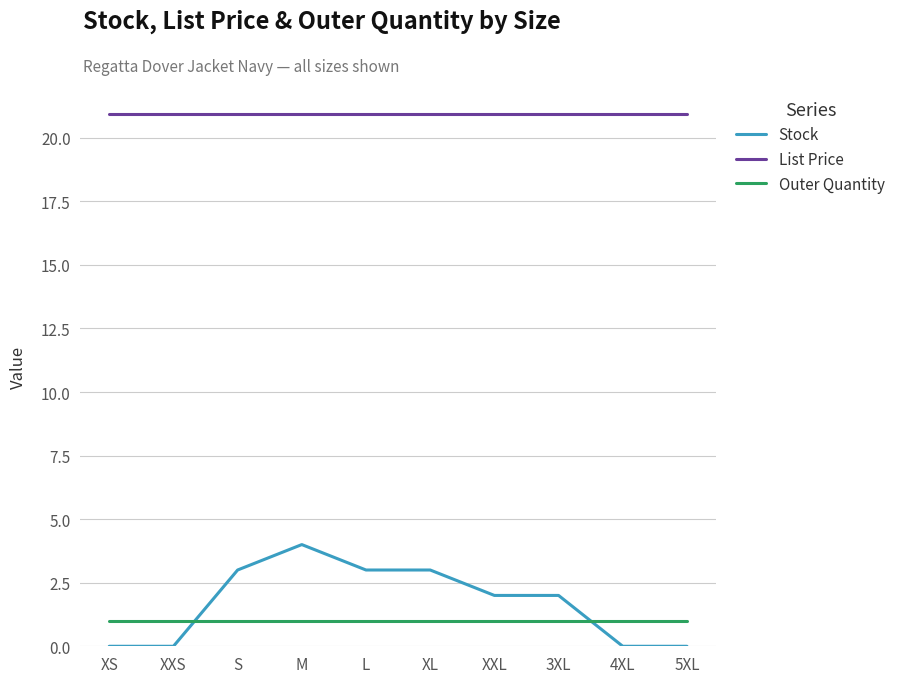

Which series has the widest spread of values?

Stock